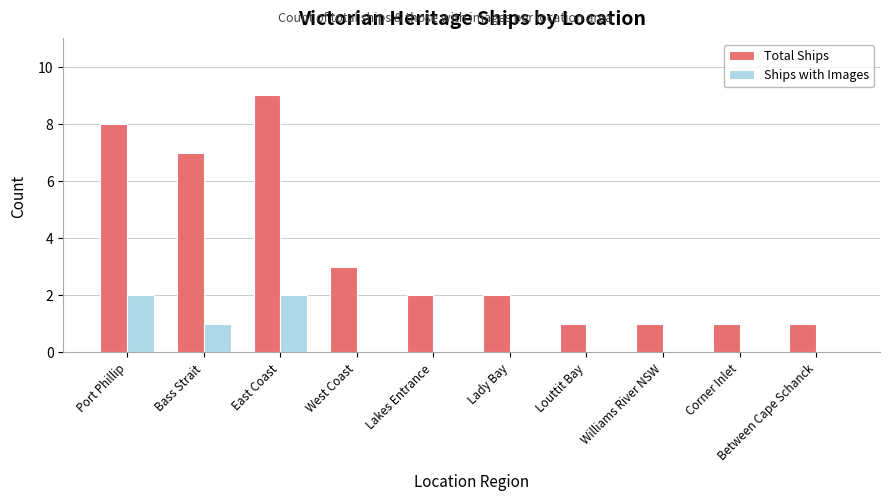

Is the value of Ships with Images at Bass Strait greater than the value of Total Ships at Bass Strait?

No